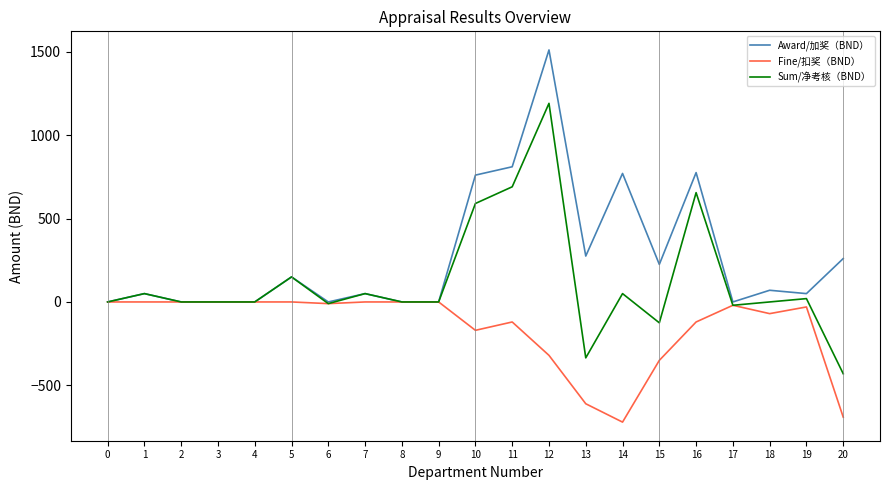

Rank the series at 14 from lowest to highest value.

Fine/扣奖（BND）, Sum/净考核（BND）, Award/加奖（BND）